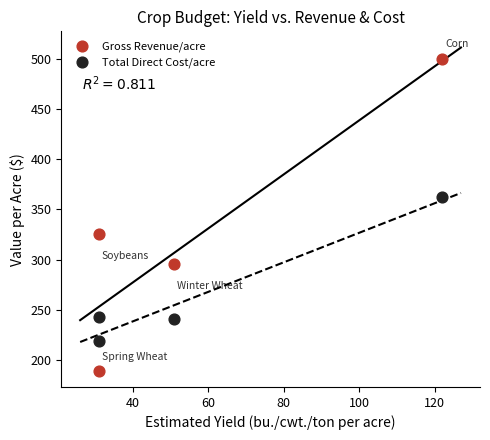

Which series has the largest Y range (max minus min)?

Gross Revenue/acre